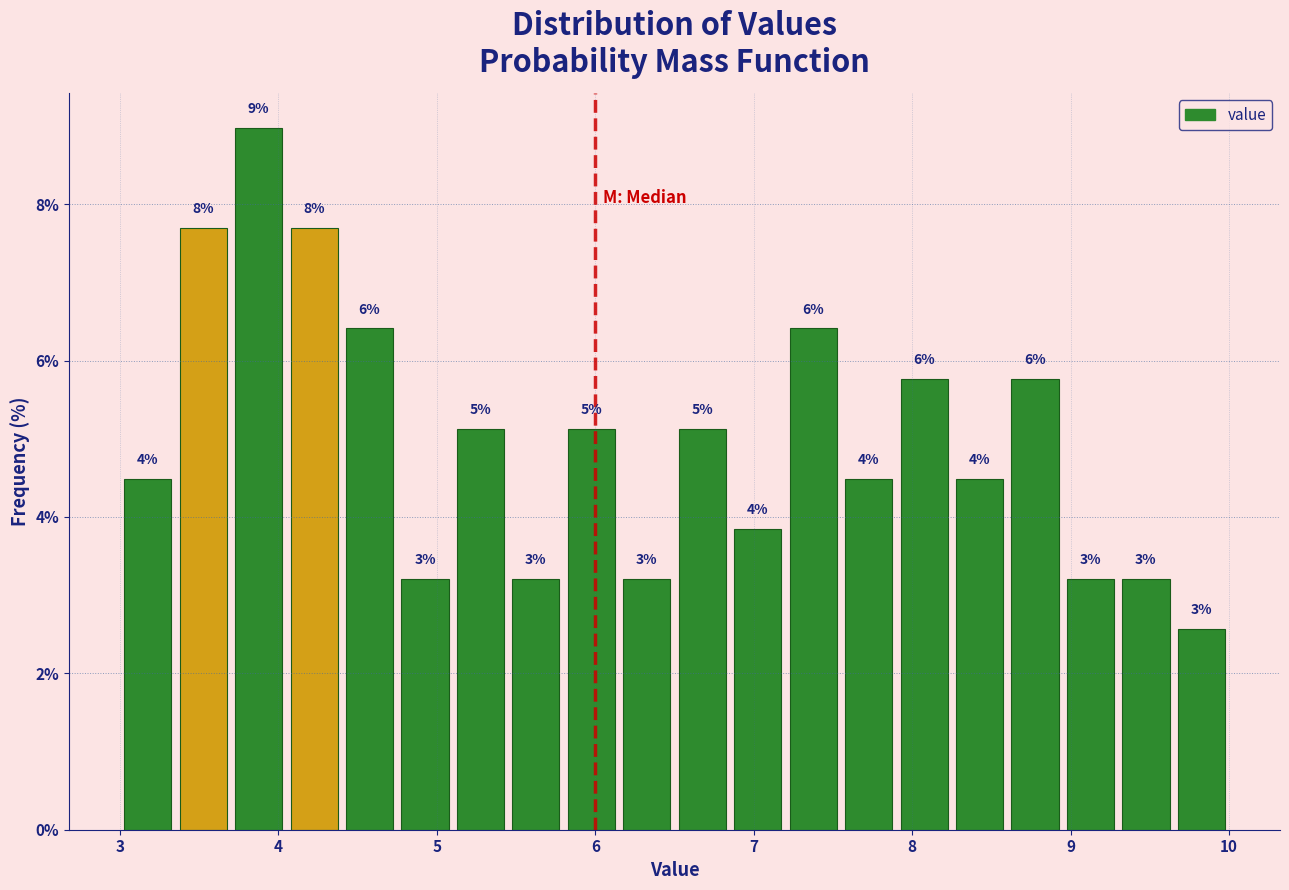

Read against the x-axis, roughly where is the centre of the tallest bar?

3.9